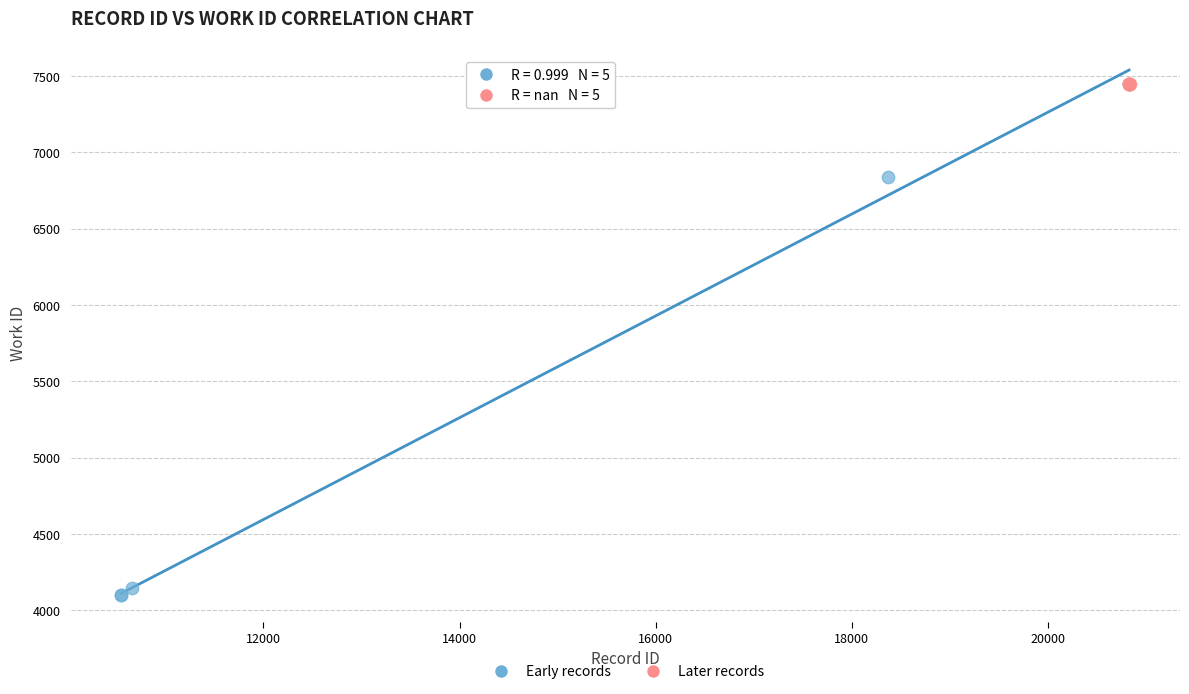

What are all the series names shown in the legend?

Early records, Later records